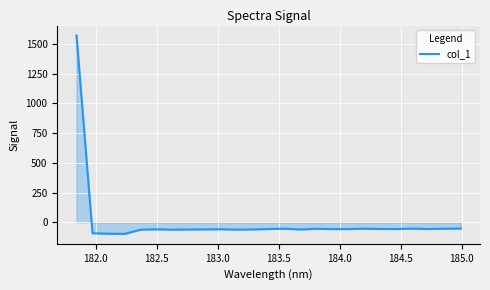

How many values exceed -56?

9